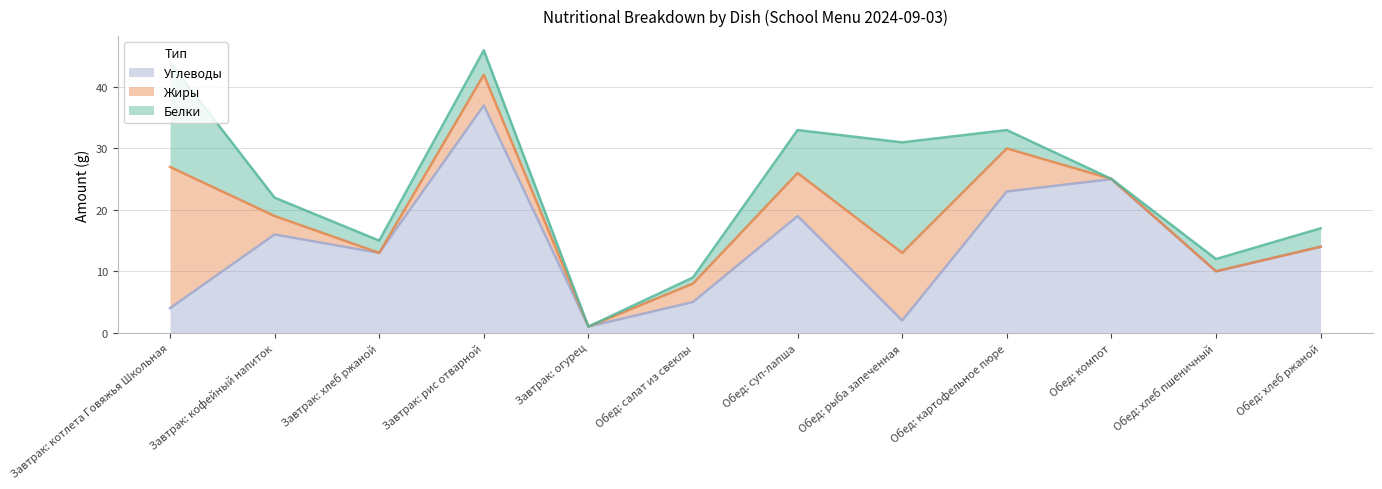

Which series has the largest total across all categories?

Углеводы